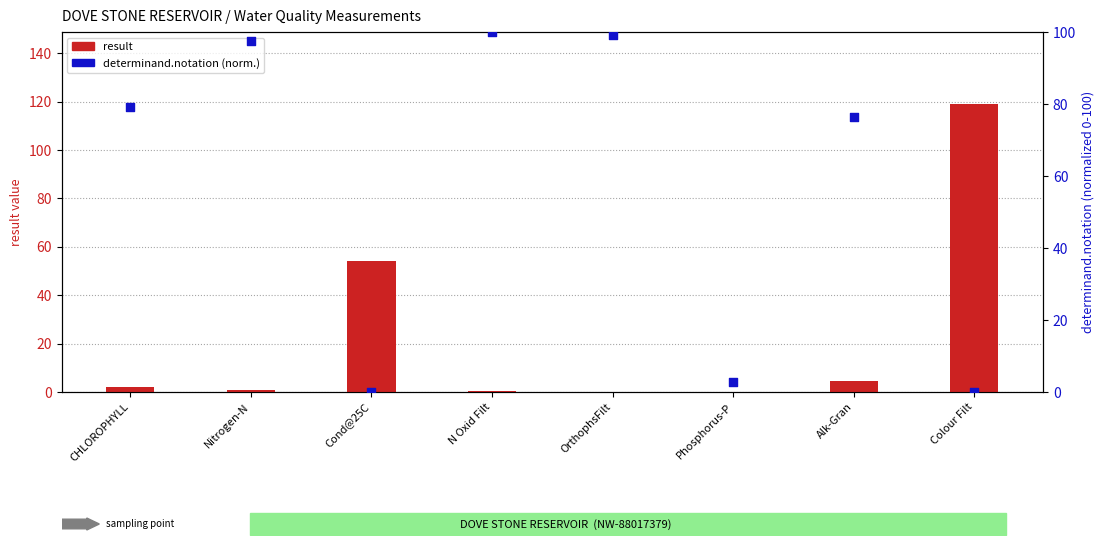

Which series contains the highest Y value?

result